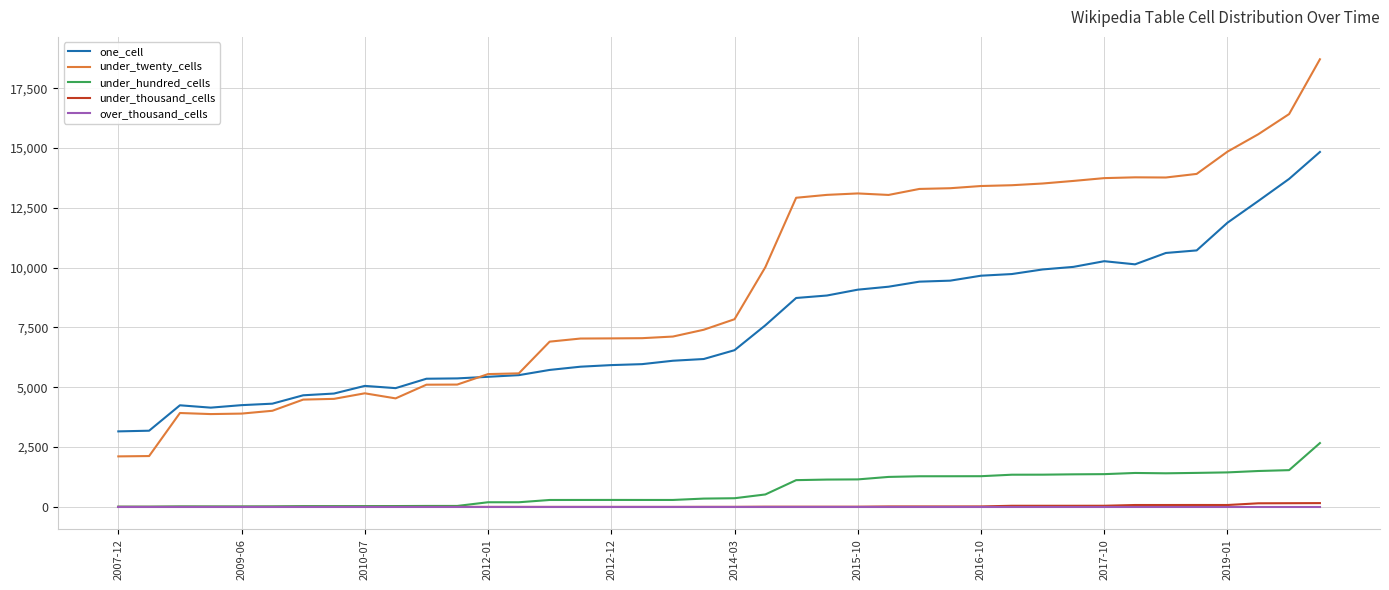

Does the chart display data point markers on the line(s)?

No